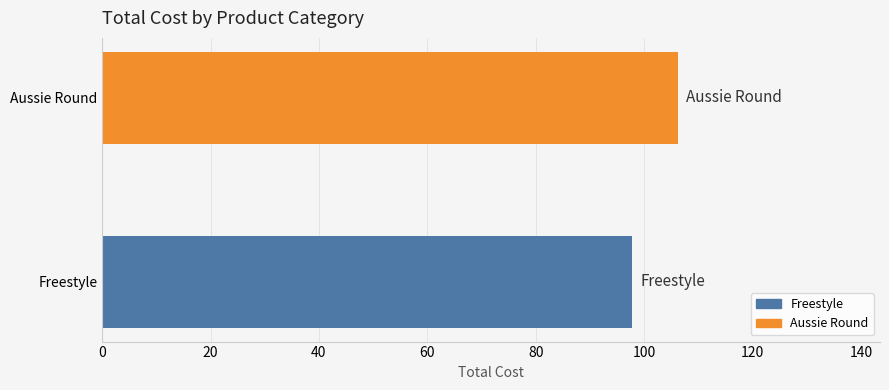

Reading top to bottom, what are all the values shown in this chart?

Aussie Round=106.3	Freestyle=97.8